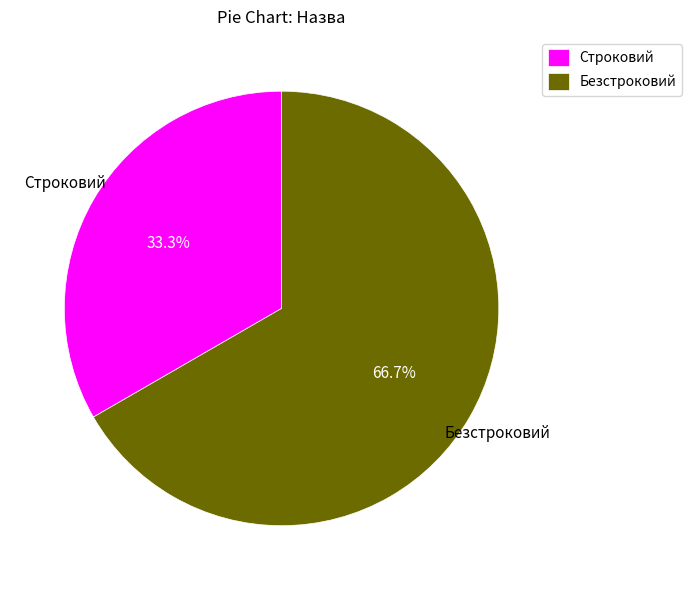

Is Безстроковий the majority of the pie?

Yes